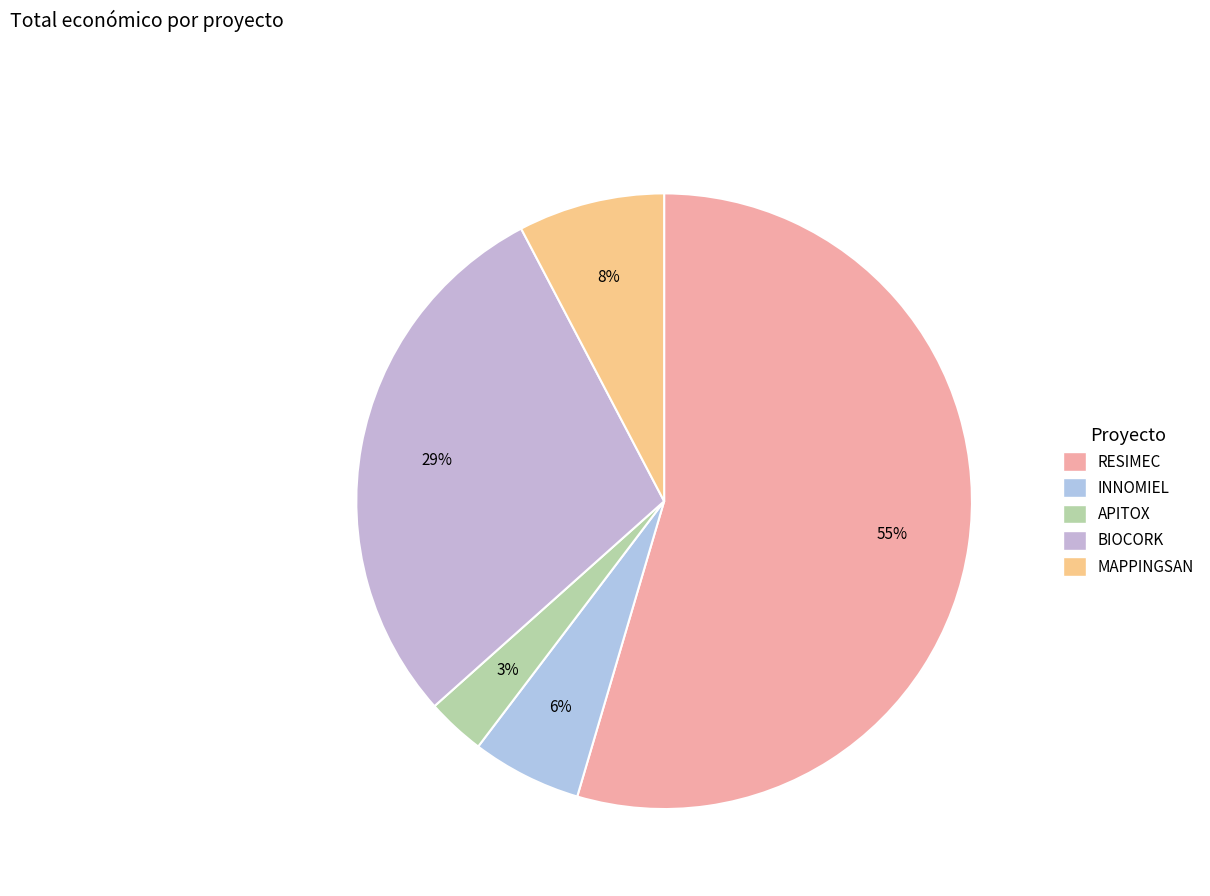

What is the largest slice in the pie chart?

RESIMEC